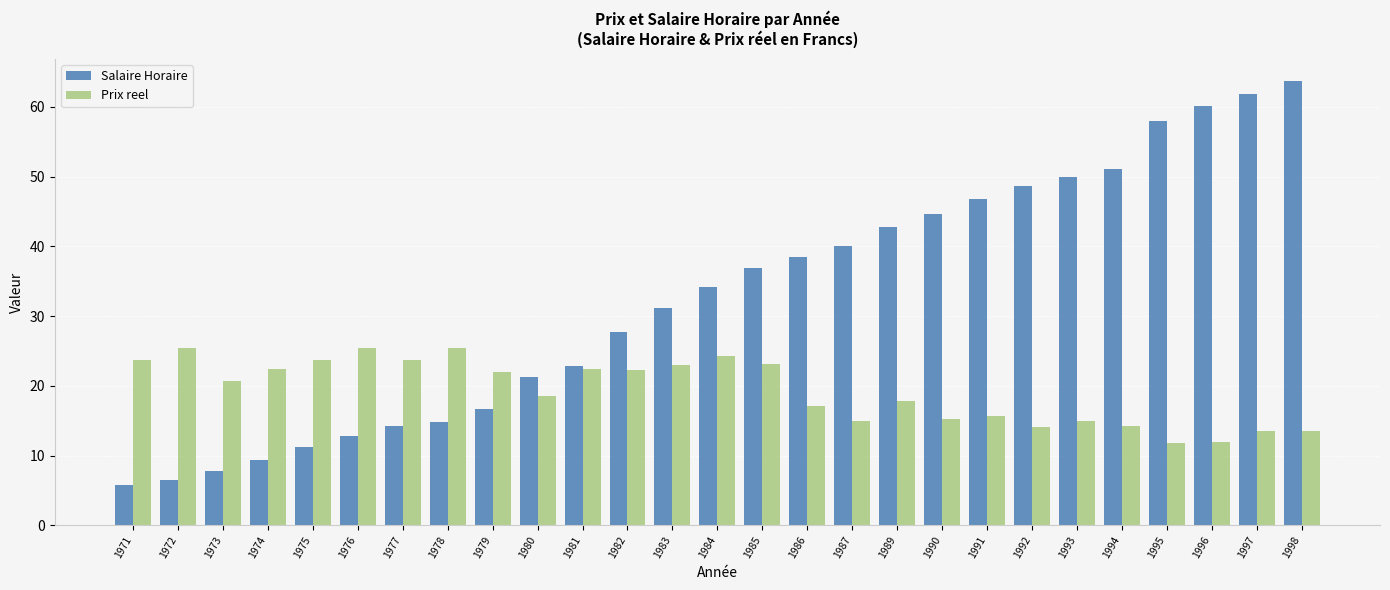

What is the difference between the maximum and second lowest values in the Salaire Horaire series?

57.2